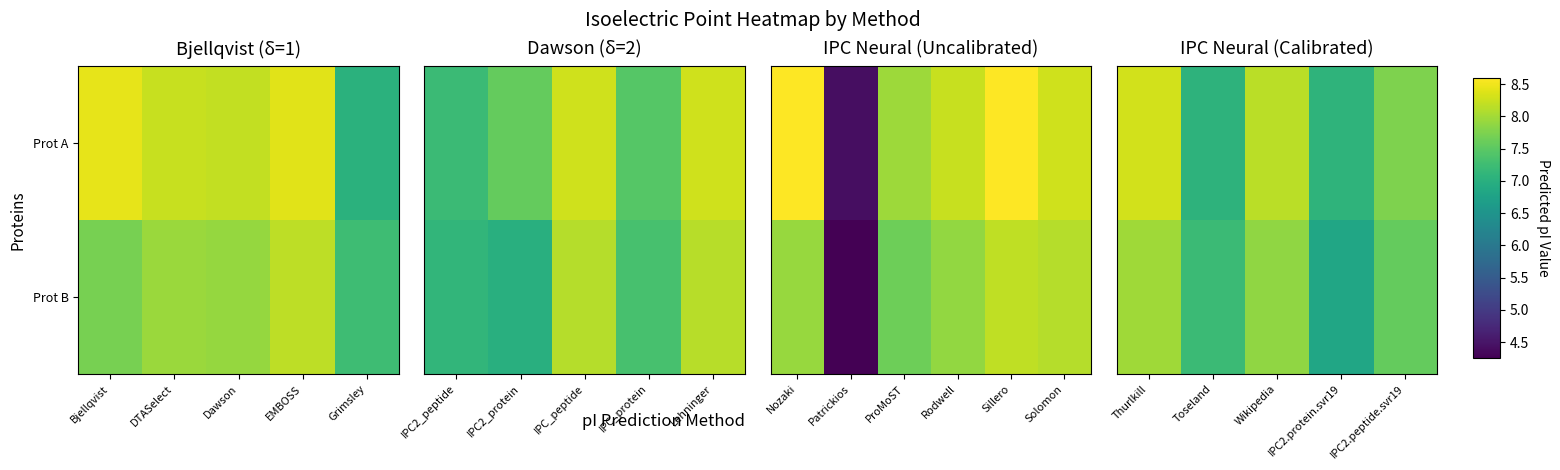

How many distinct data groups are displayed?

2